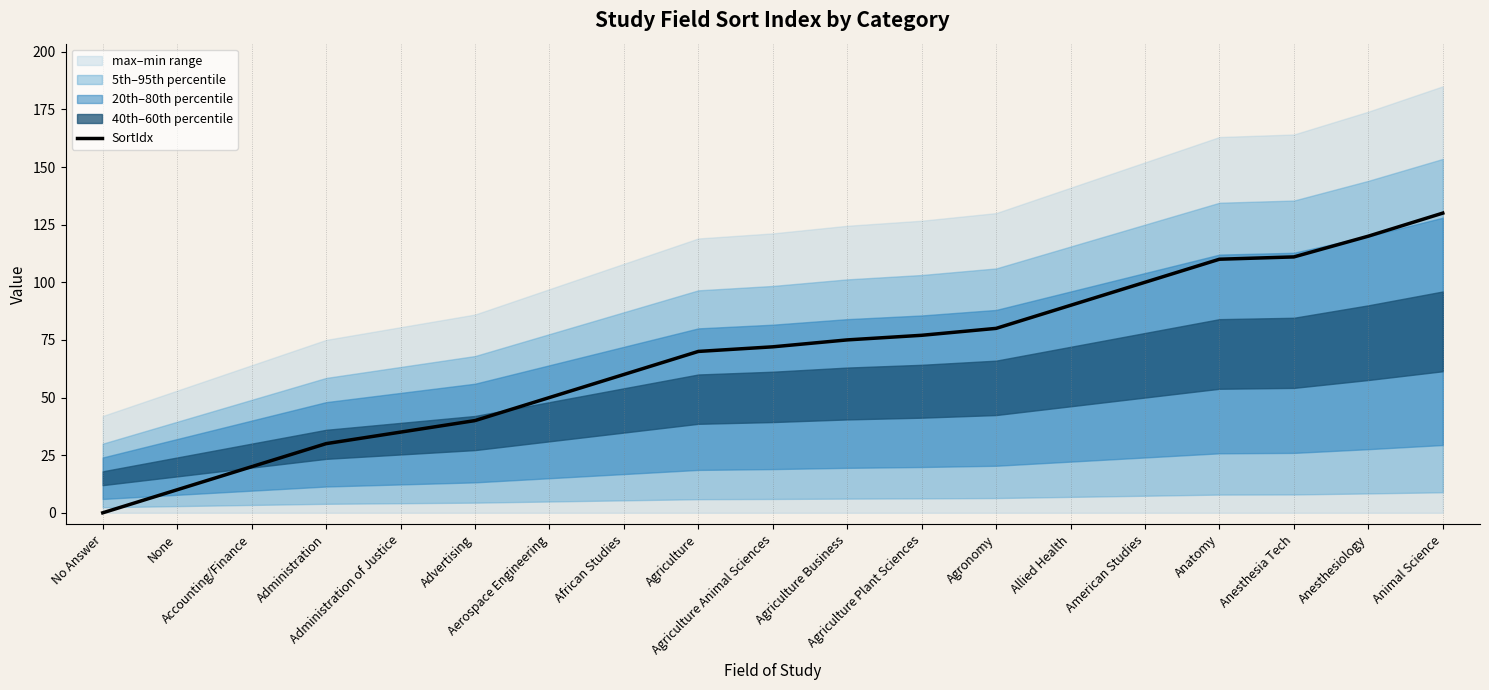

Does the chart have visible grid lines?

No